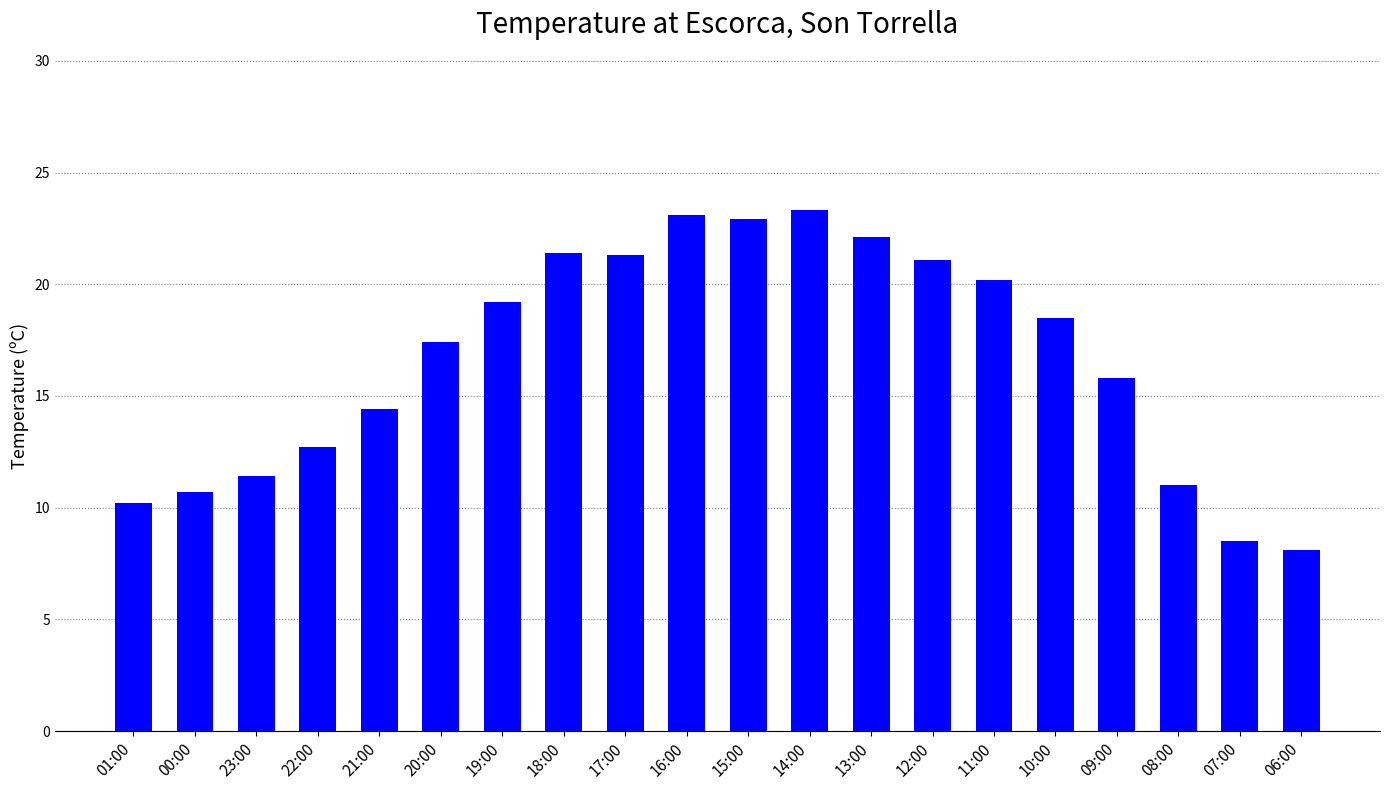

Are the bars horizontal?

No